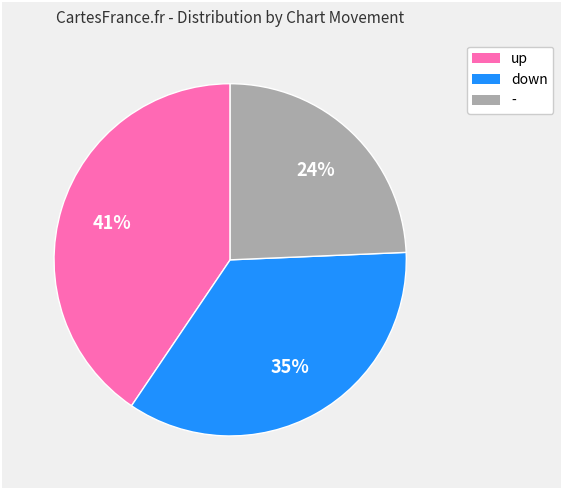

What percentage is the up slice, to the nearest percent?

41%